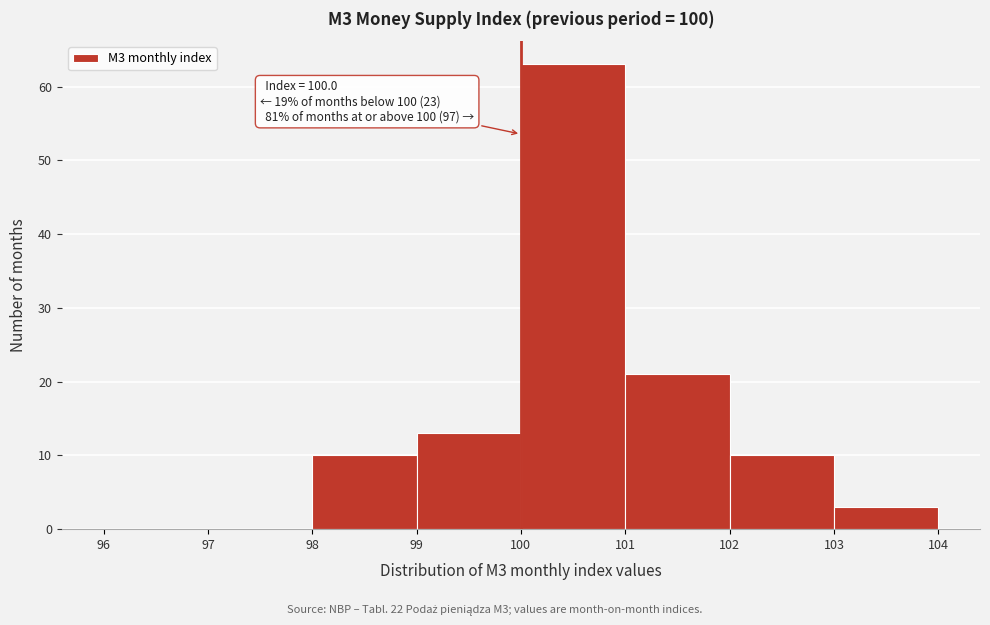

Which range on the x-axis has the tallest bar?

100 to 101